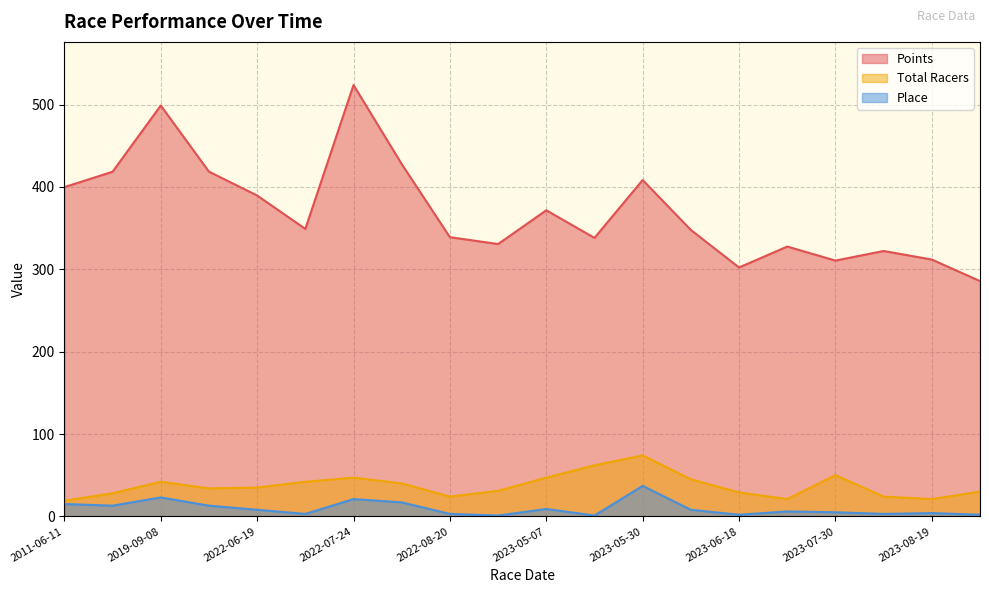

Where does the Total Racers series first go above 35?

2019-09-08